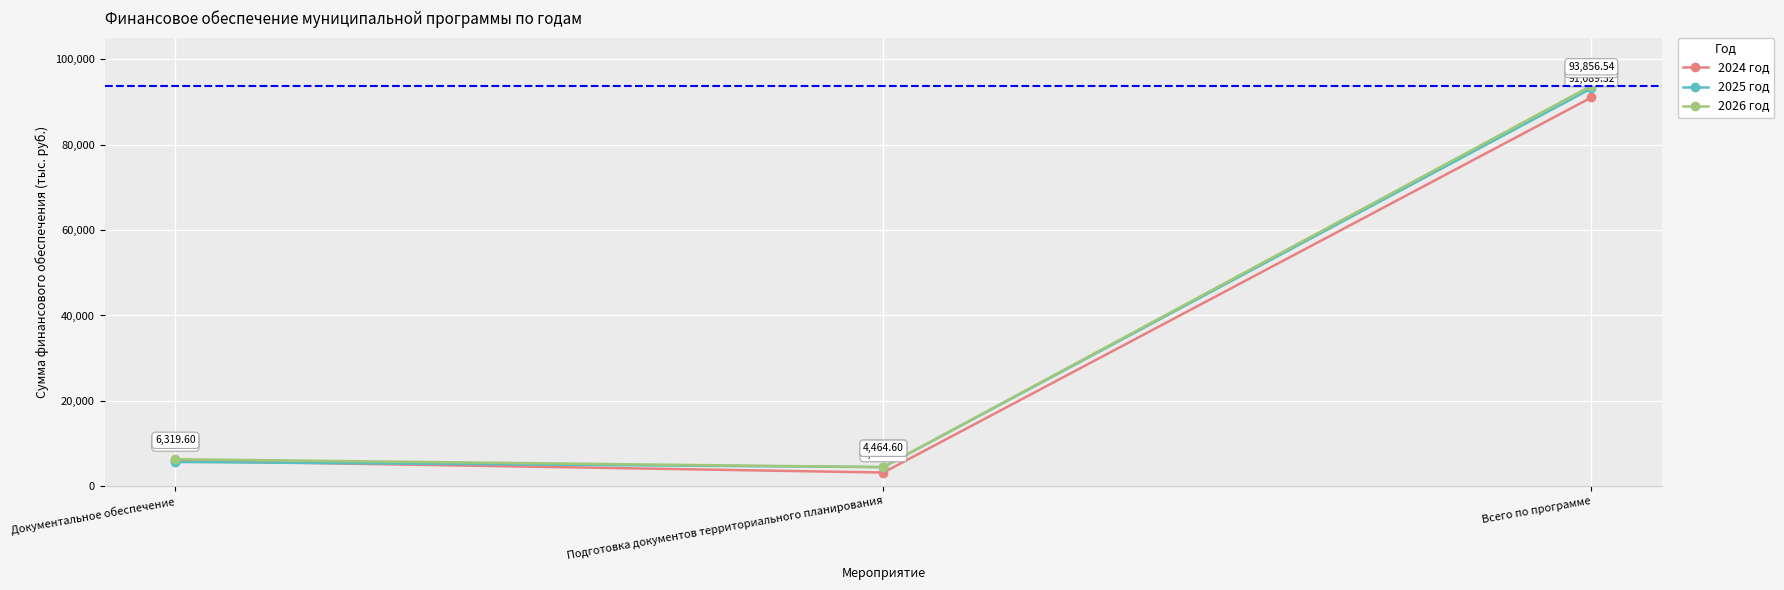

At how many categories does at least one series exceed 36003?

1